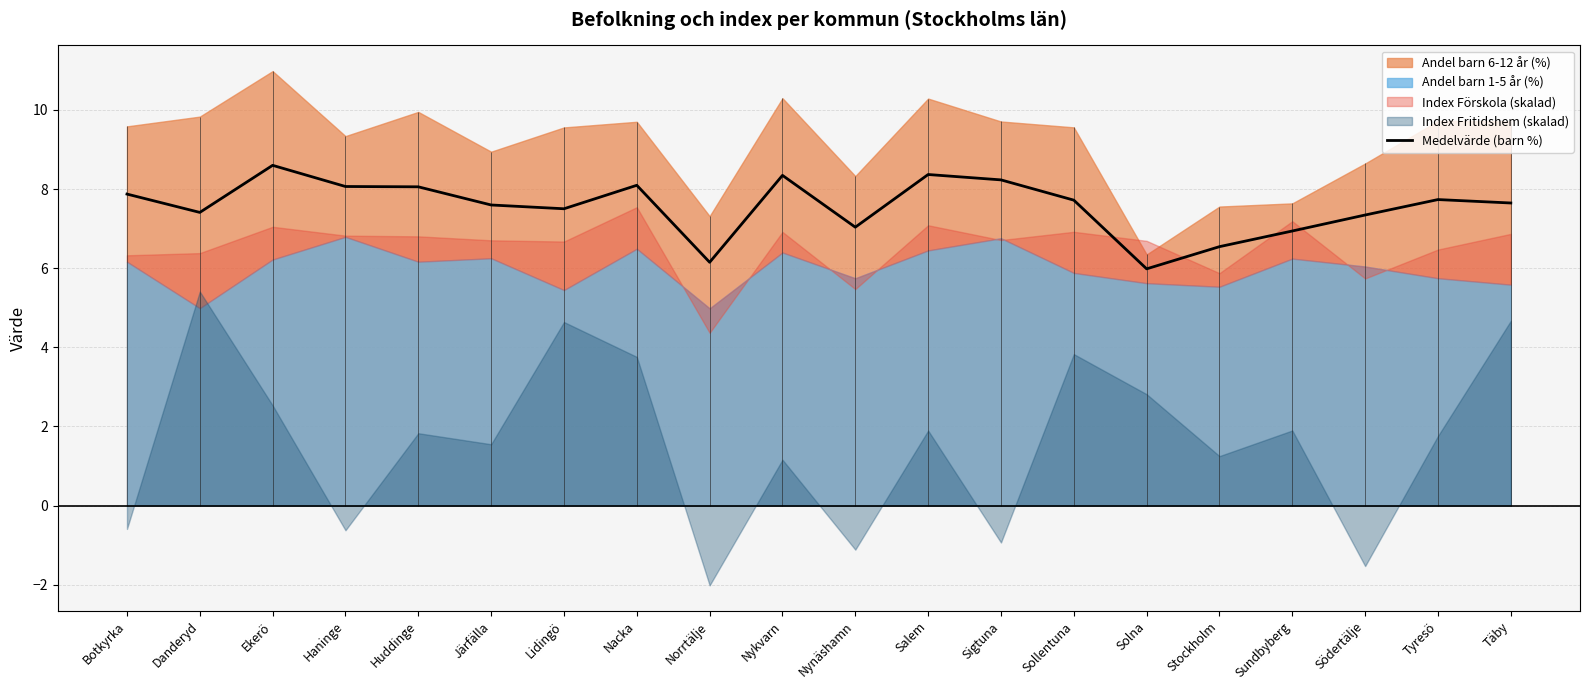

How many data points are above 7?

16